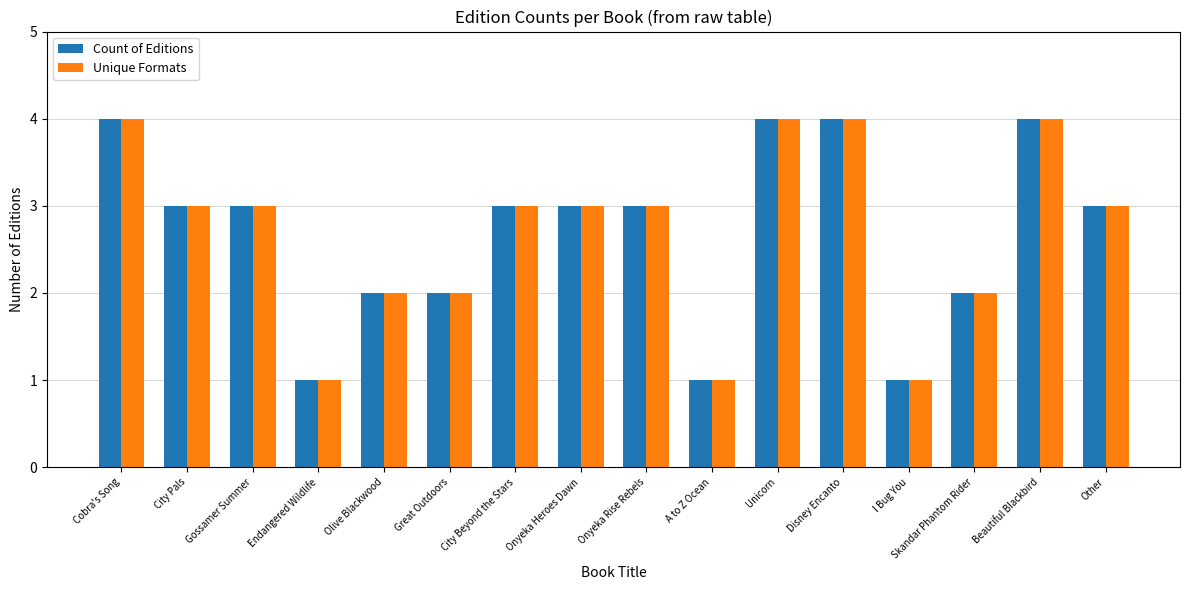

Is the value of Unique Formats at I Bug You greater than the value of Count of Editions at Onyeka Heroes Dawn?

No